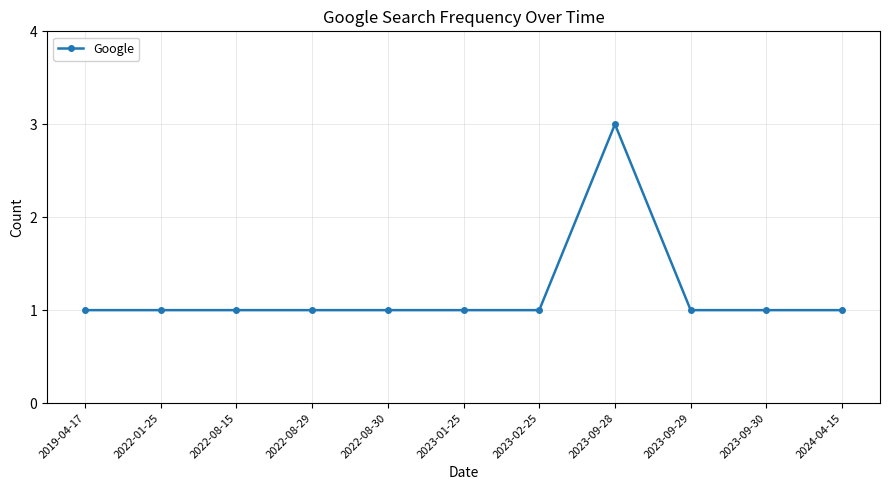

Reading right to left, list all the values displayed in this chart.

2024-04-15=1	2023-09-30=1	2023-09-29=1	2023-09-28=3	2023-02-25=1	2023-01-25=1	2022-08-30=1	2022-08-29=1	2022-08-15=1	2022-01-25=1	2019-04-17=1